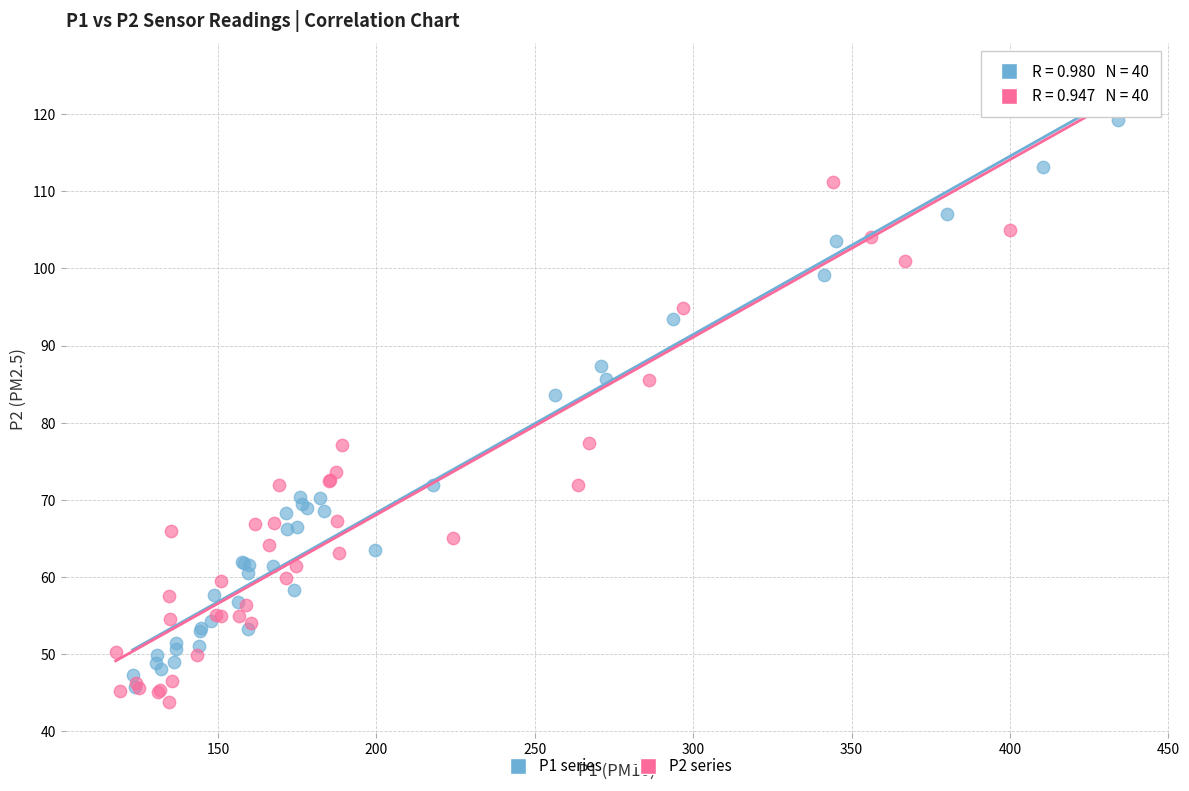

Which series reaches the maximum Y coordinate?

P2 series